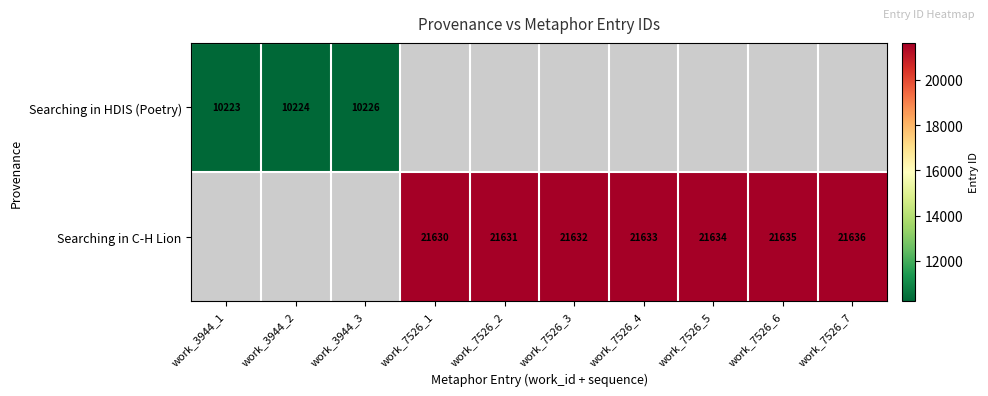

How many data points does each series have?

10